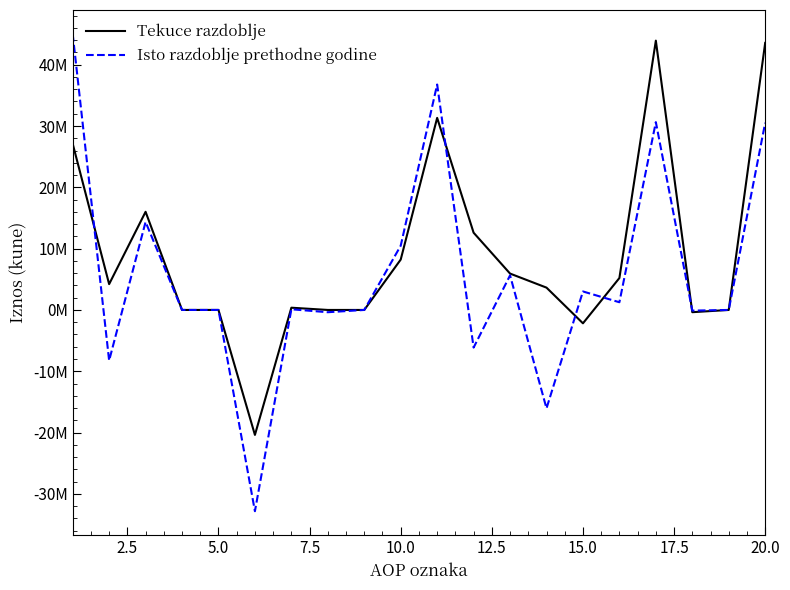

What is the difference between the maximum and minimum values in the Tekuce razdoblje series?

64304333